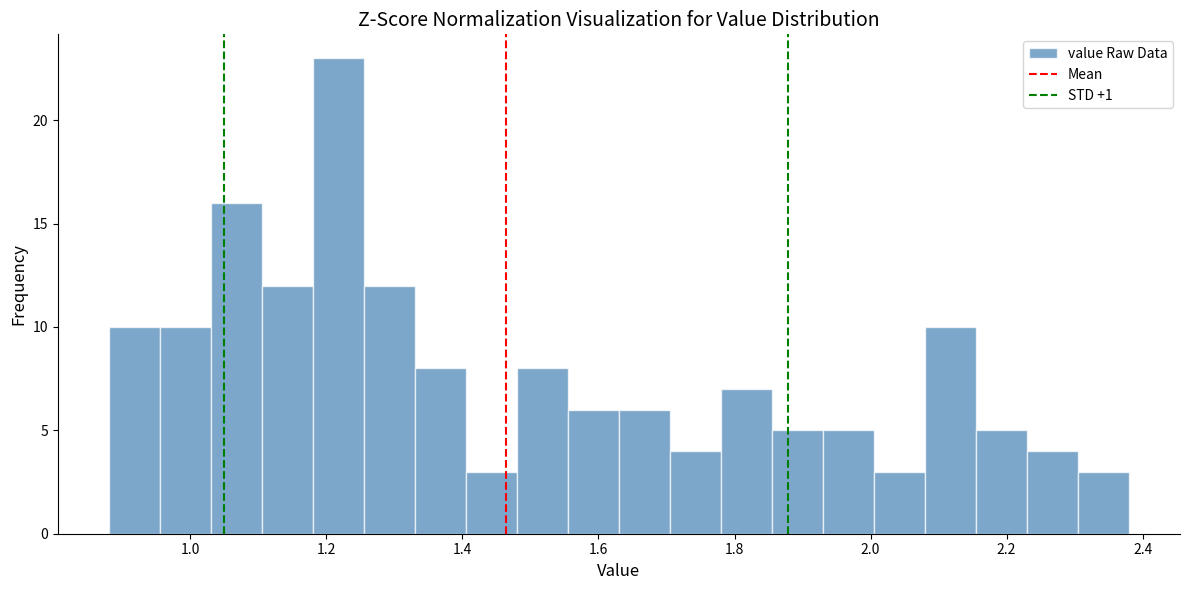

Read against the x-axis, roughly where is the centre of the tallest bar?

1.22